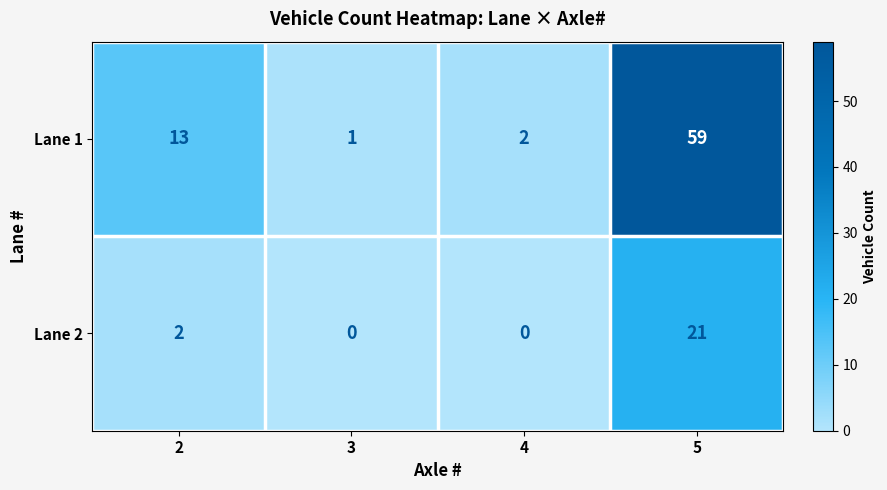

What is the difference between the Lane 1 values at 5 and 4?

57